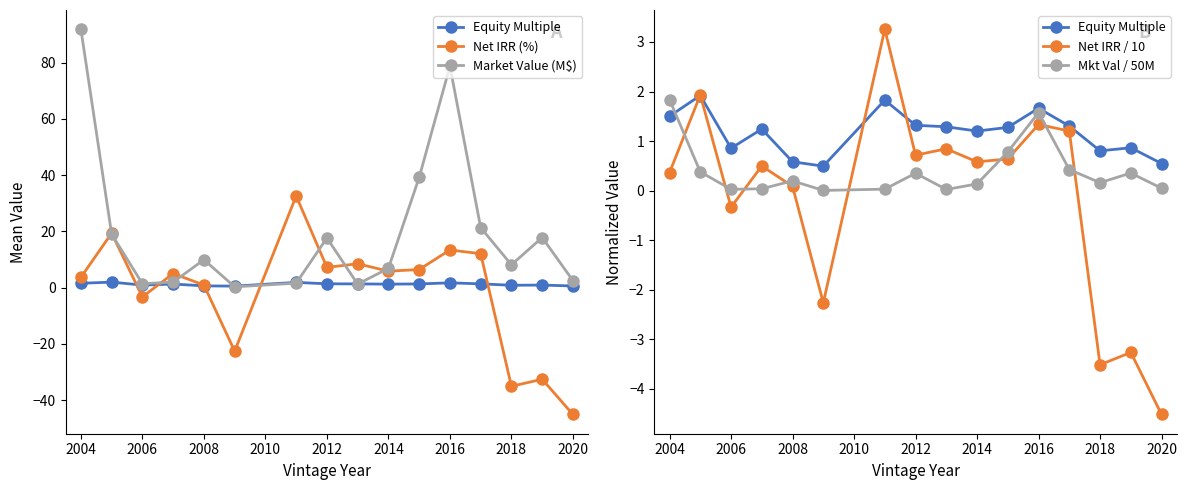

Rank the series by their maximum value, from highest to lowest.

Market Value (M$), Net IRR (%), Net IRR / 10, Equity Multiple, Mkt Val / 50M